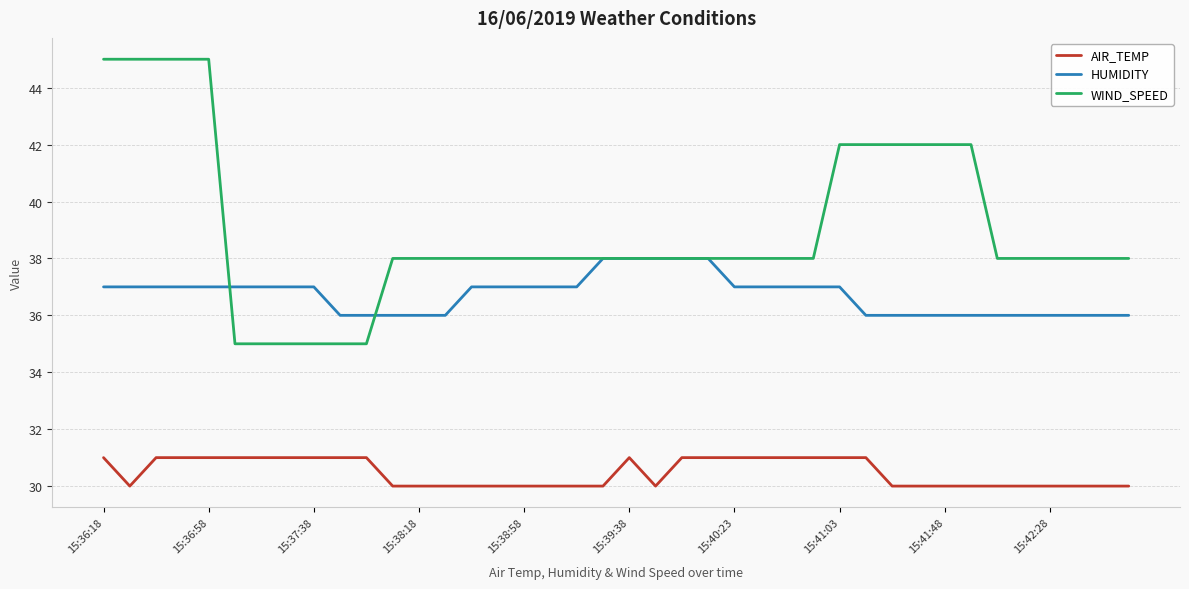

True or false: AIR_TEMP and HUMIDITY intersect in this chart.

False